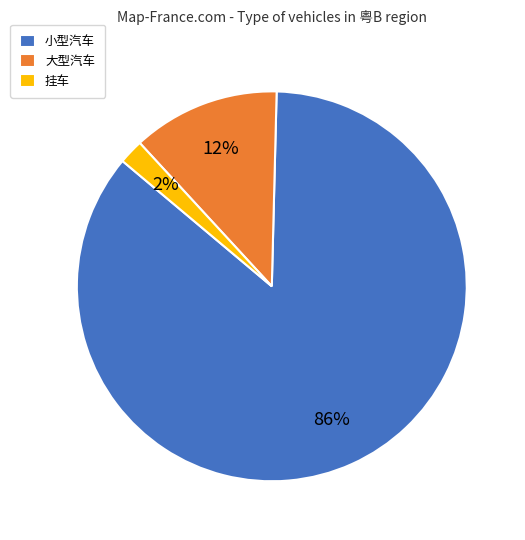

What is the smallest slice in the pie chart?

挂车